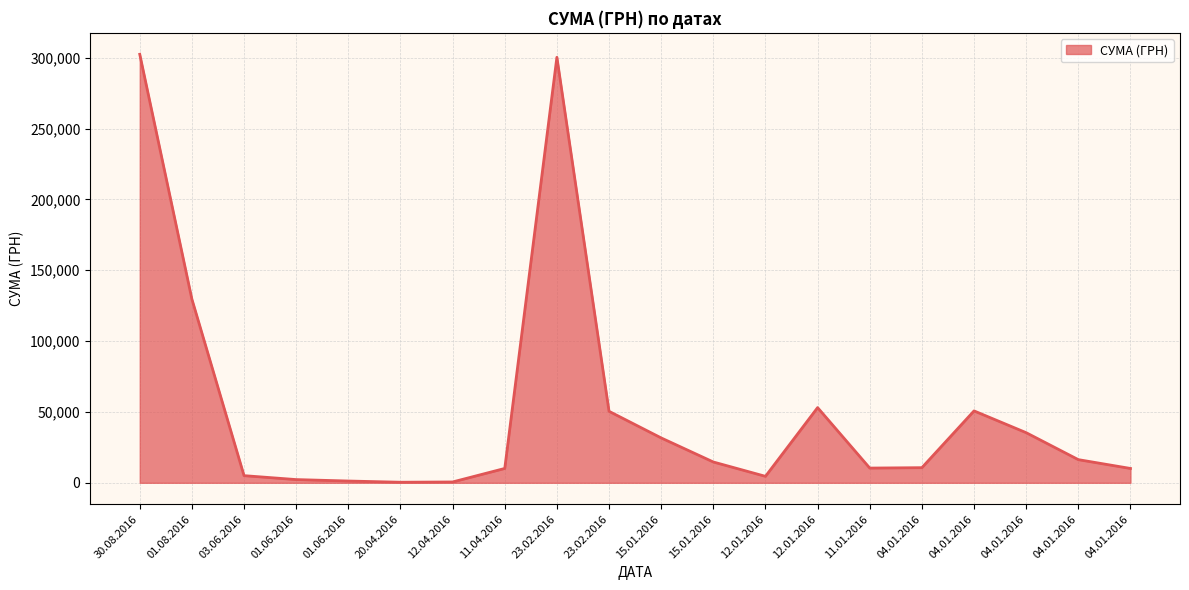

Where is the data nearest to the value 151417?

01.08.2016